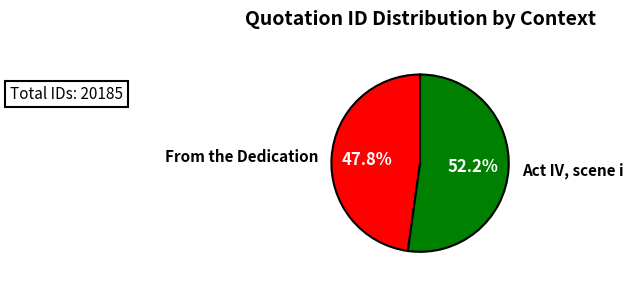

True or false: Act IV, scene i accounts for 52% of the total.

True